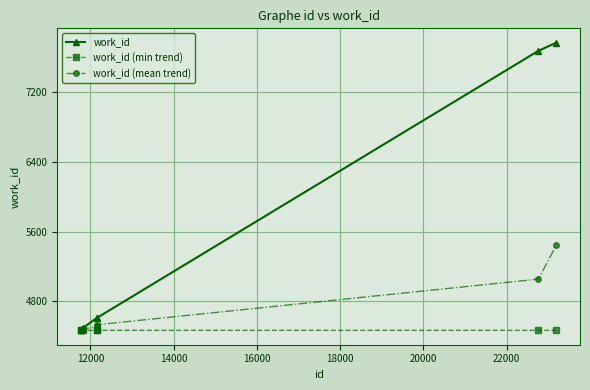

What are all the series names shown in the legend?

work_id, work_id (min trend), work_id (mean trend)